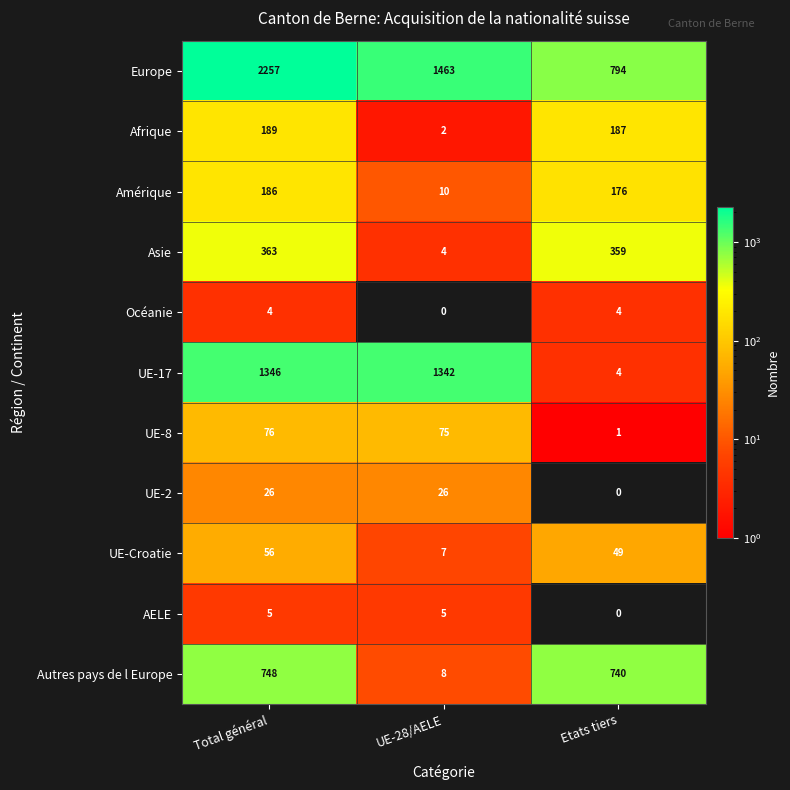

The Amérique series shows 7 at UE-28/AELE. True or false?

False